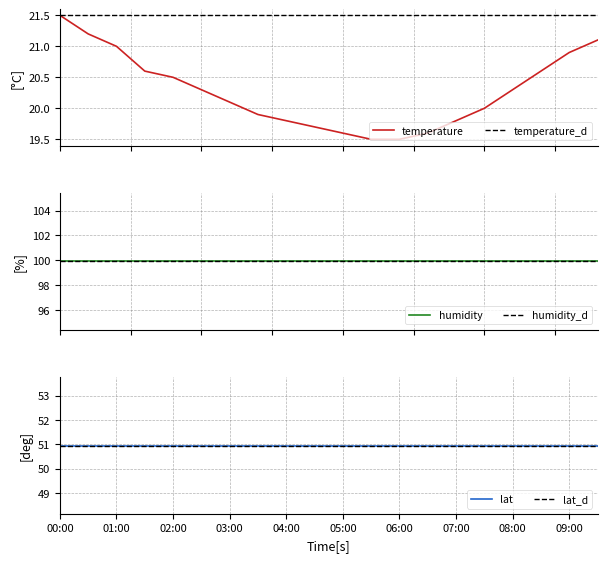

What is the maximum value for humidity_d?

99.9